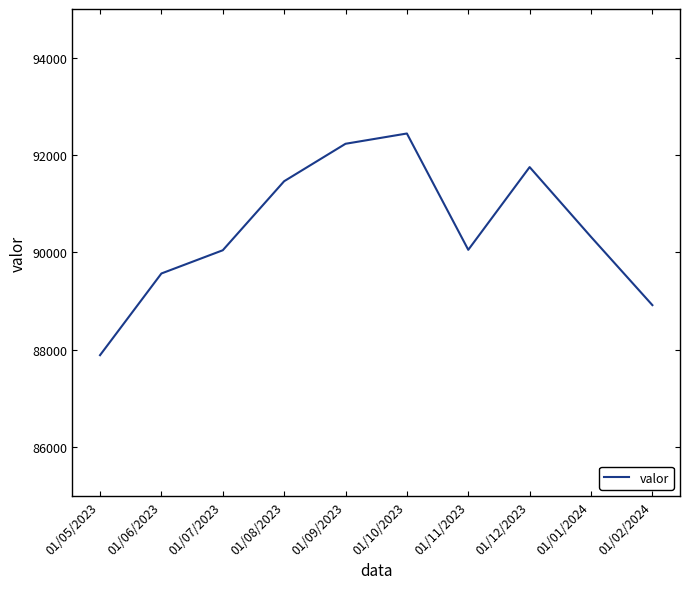

What is the average value?

90469